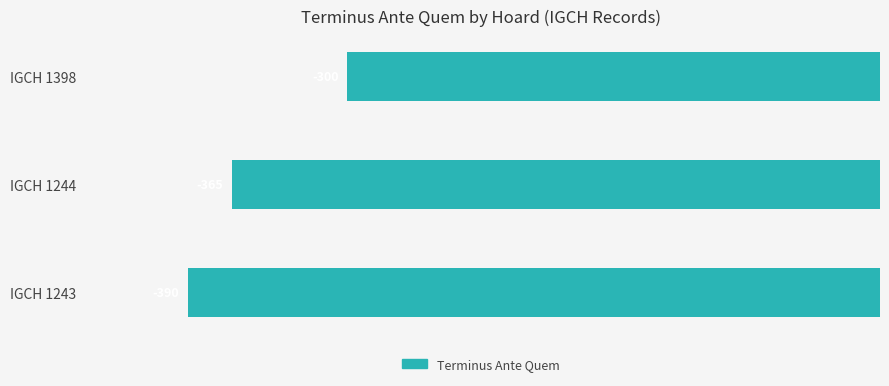

Rank the categories by value from highest to lowest.

IGCH 1398, IGCH 1244, IGCH 1243